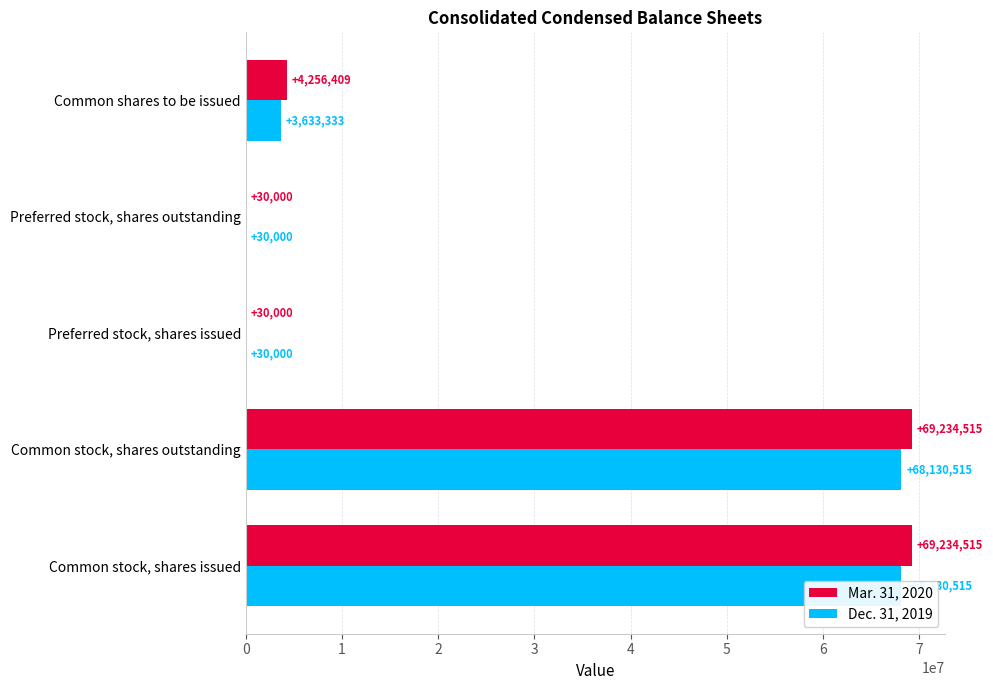

What is the total value across all series at Common stock, shares issued?

137365030